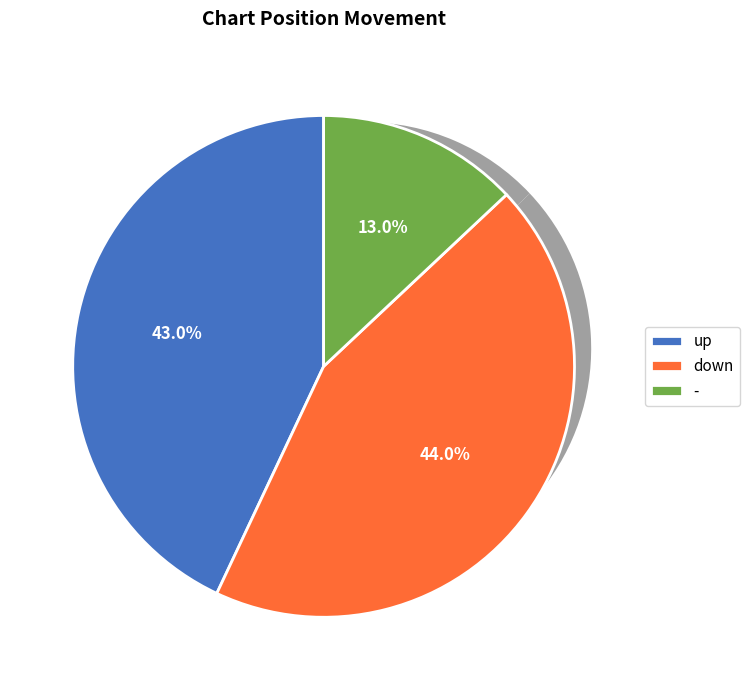

What is the largest slice in the pie chart?

down